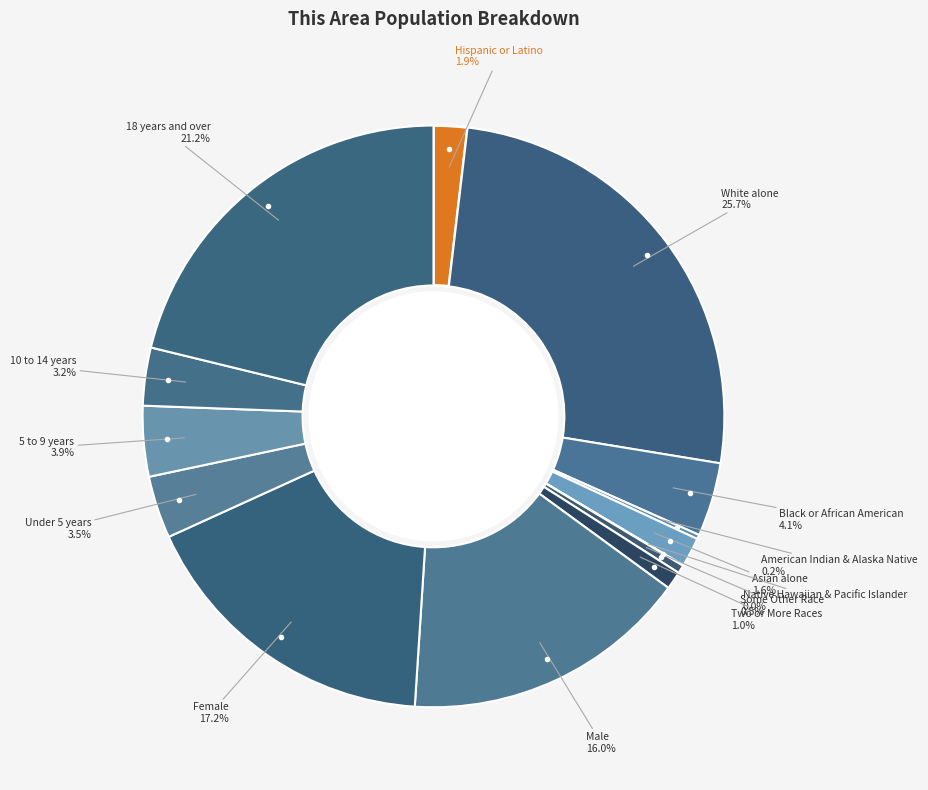

How many segments does this pie chart have?

14